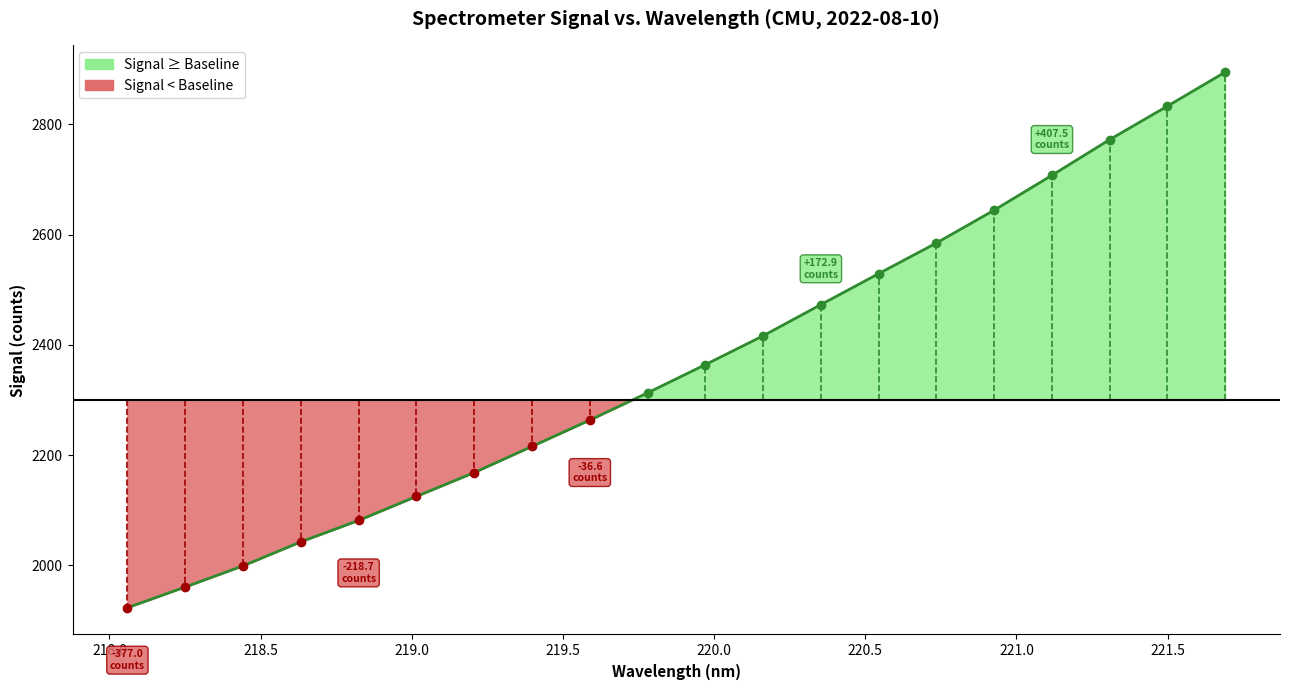

What is the sum of the values at 219.2067 and 219.9712?

4532.2